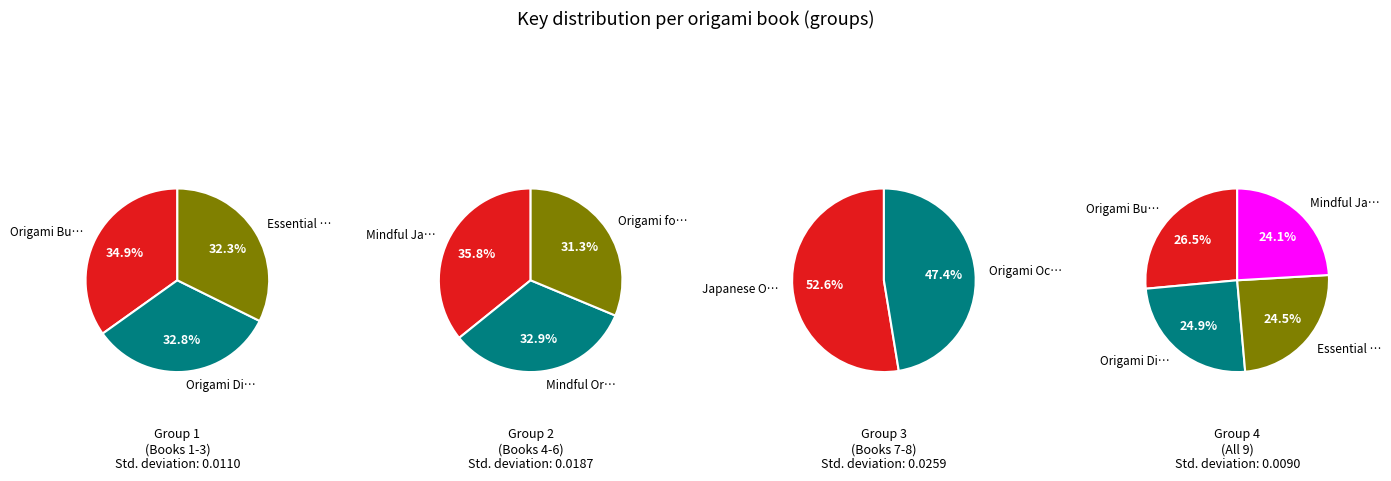

Rank the categories by value from lowest to highest.

Origami Ocean Friends, Japanese Origami, Origami for Kids, Mindful Origami, Mindful Japanese Origami, Essential Origami, Origami Dinosaurs, Origami Butterflies, Birds & Bees, How to Make Paper Planes